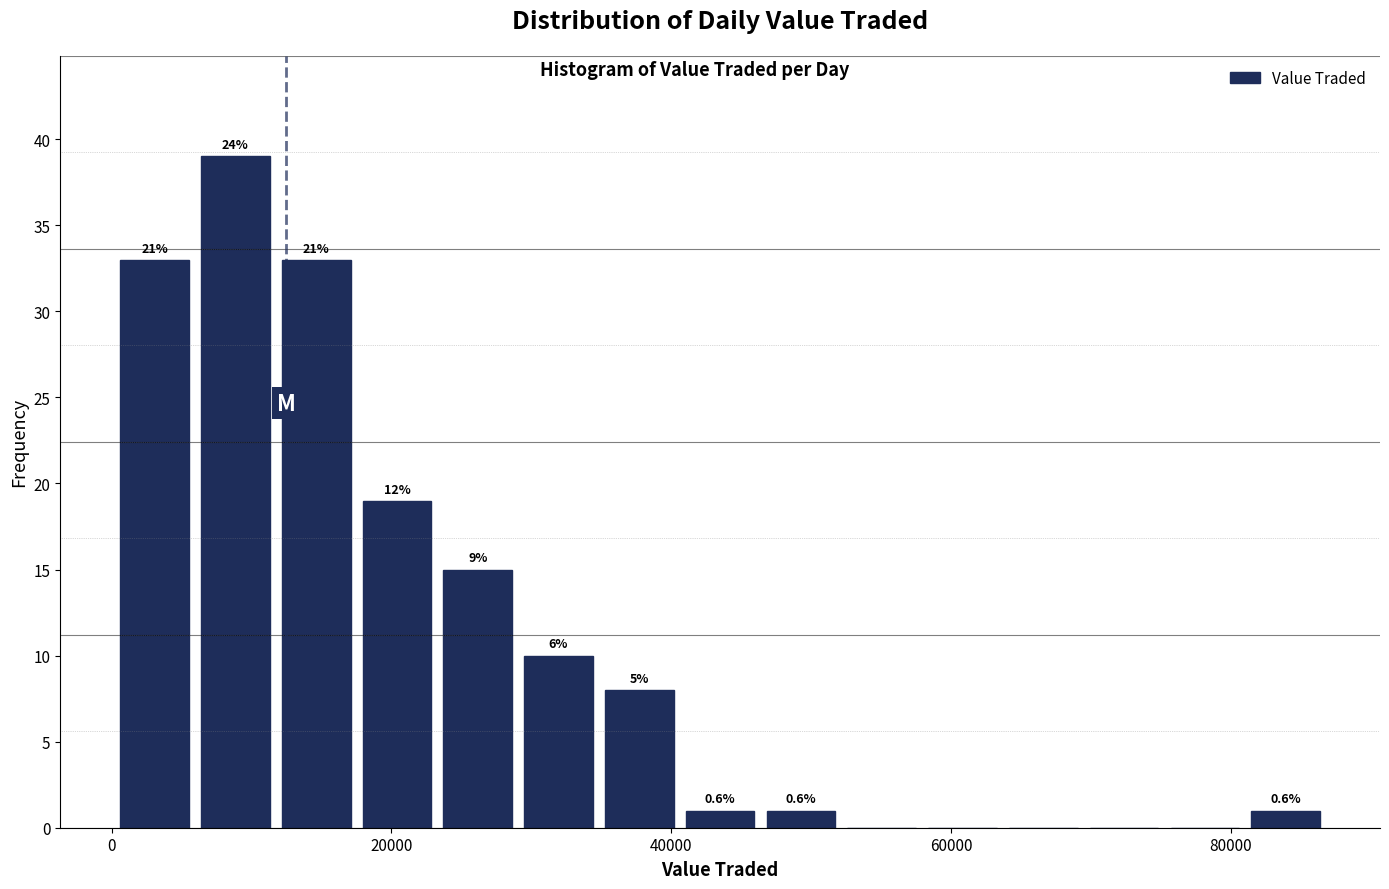

Around what value on the x-axis is the tallest bar? Give the approximate position of its centre, as read against the axis.

8000